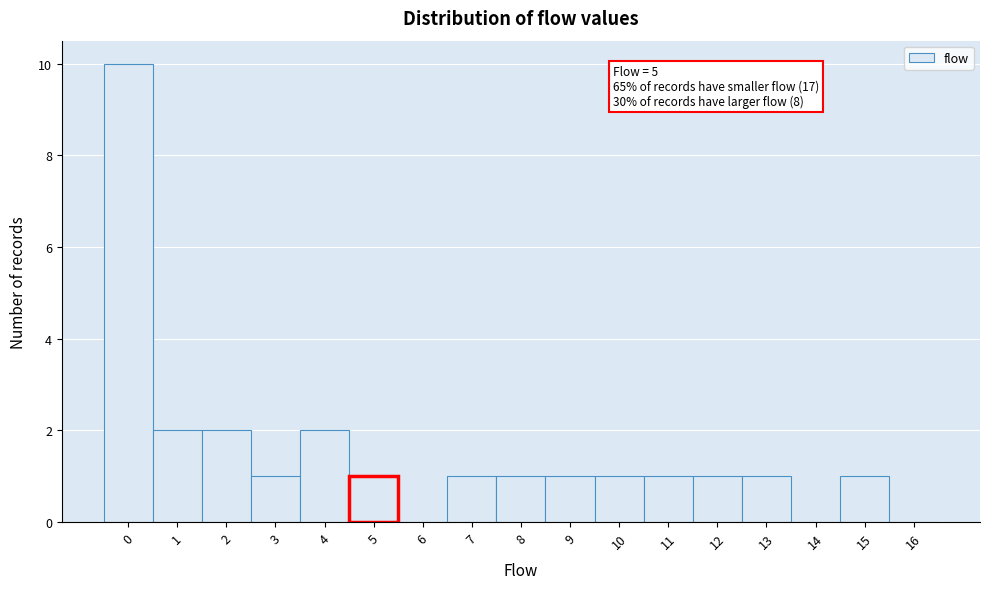

Over which range of the x-axis is the bar tallest?

-0.5 to 0.5